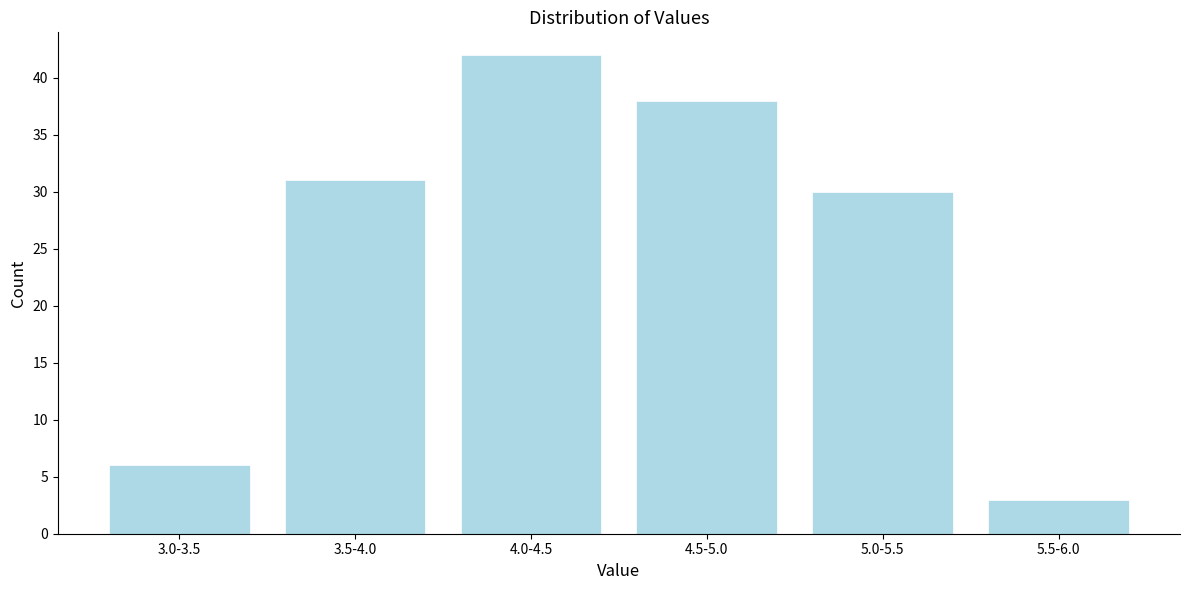

Reading left to right, what are all the values shown in this chart?

6	31	42	38	30	3